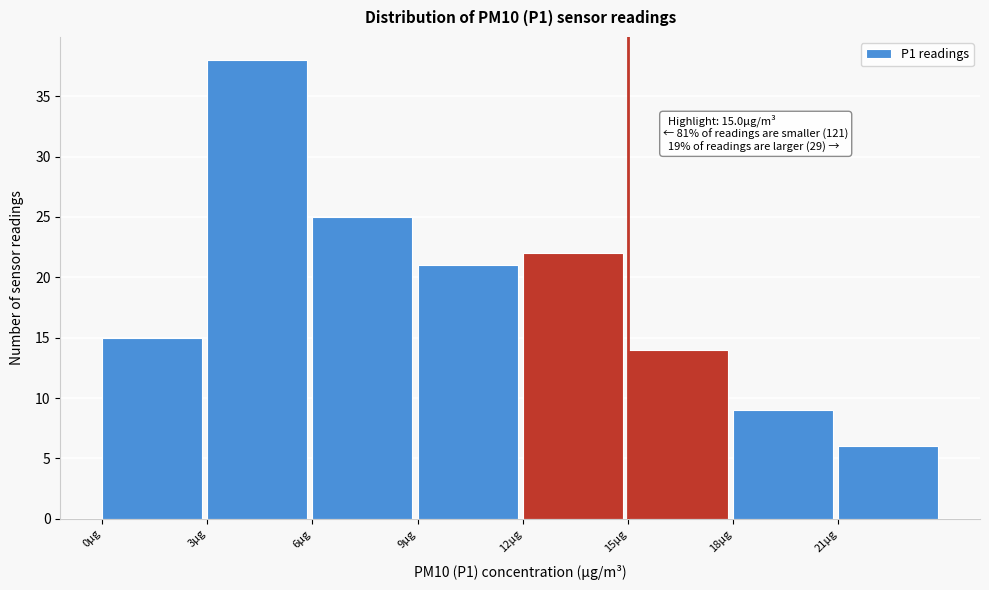

Over which range of the x-axis is the bar tallest?

3 to 6